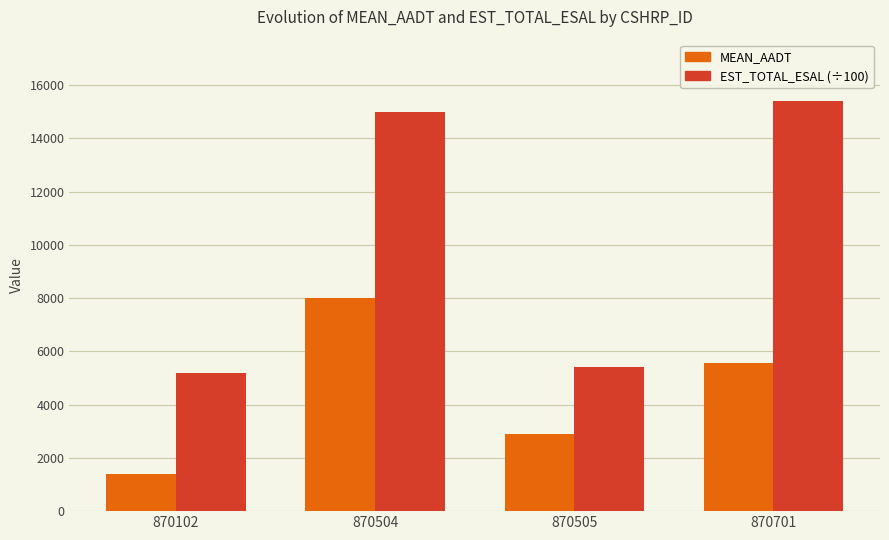

What is the difference between the highest and lowest values at 870505?

2500